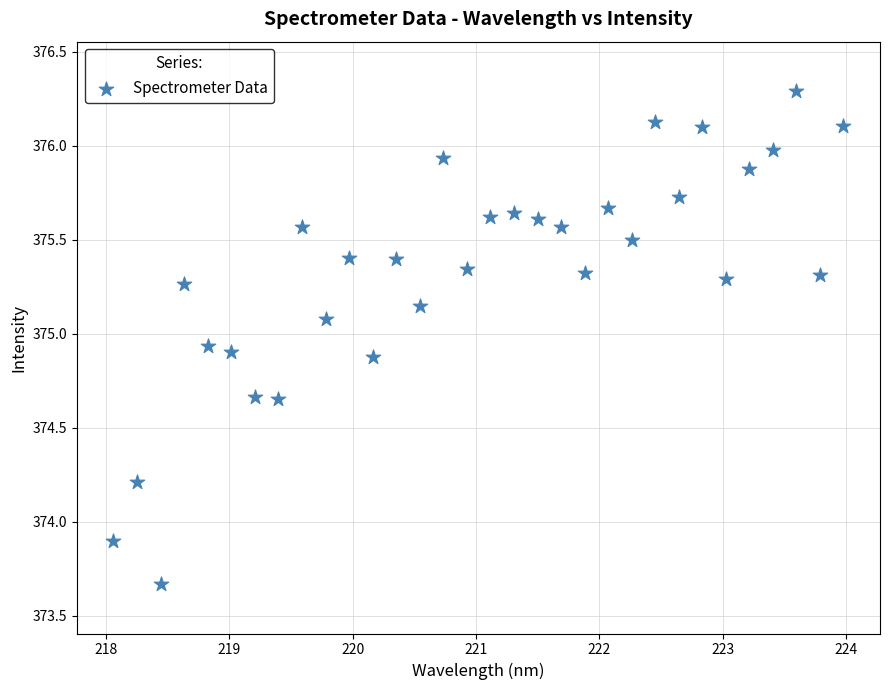

What Y value in the scatter plot is closest to 374?

373.9